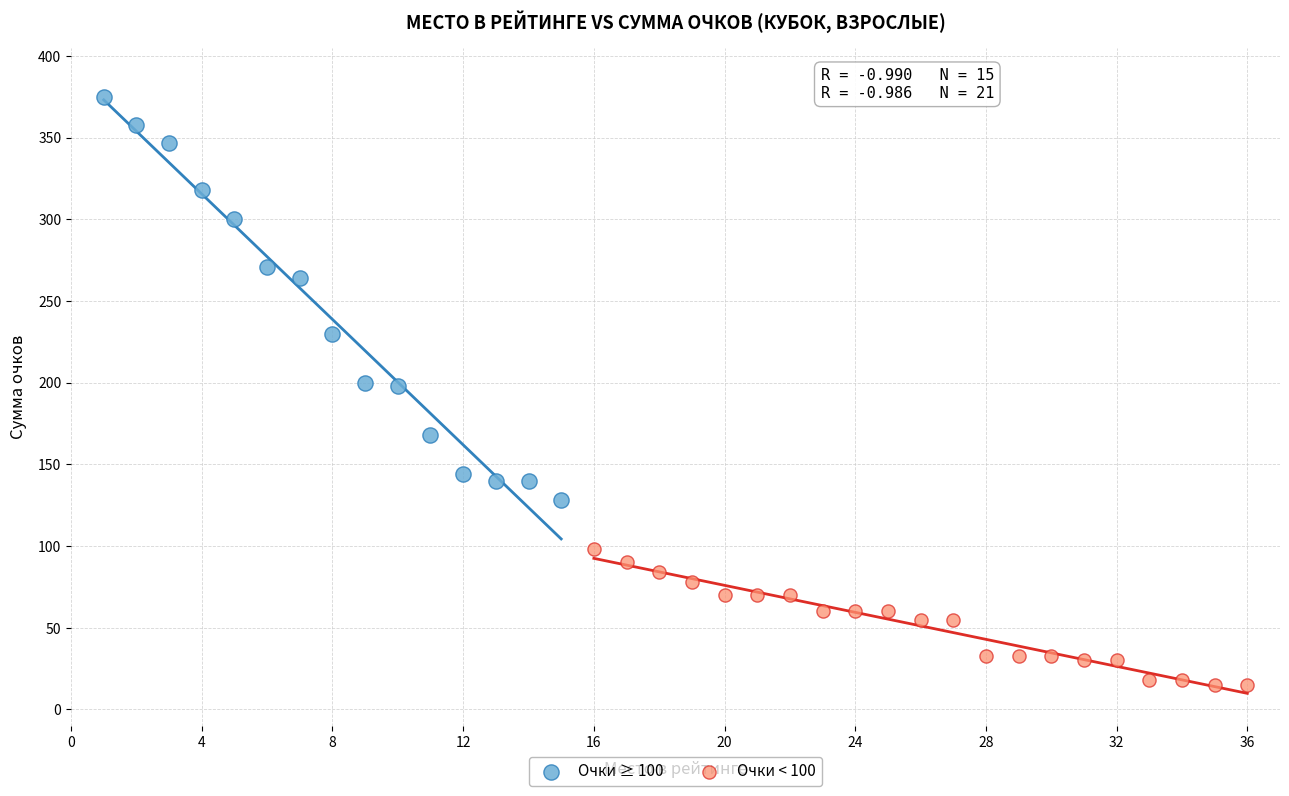

What are all the series names shown in the legend?

Очки ≥ 100, Очки < 100